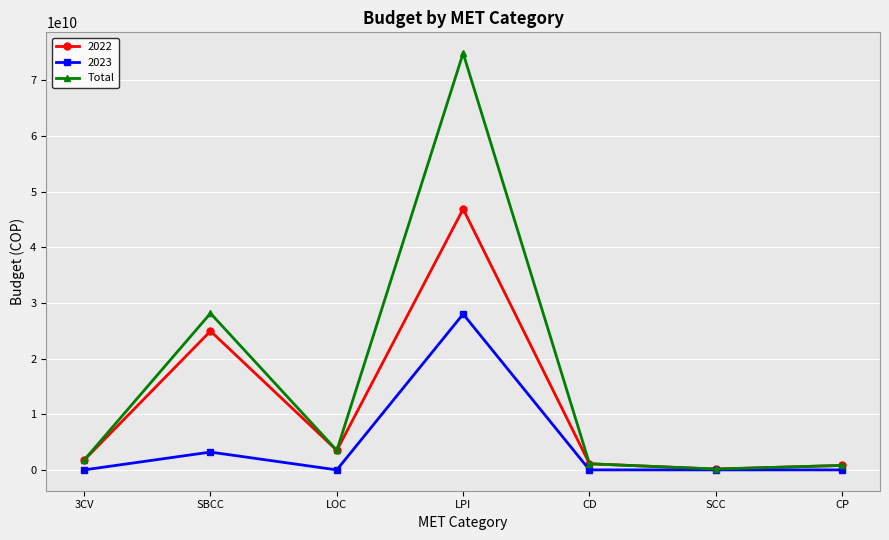

At which label is Total closest to 37510000000?

SBCC